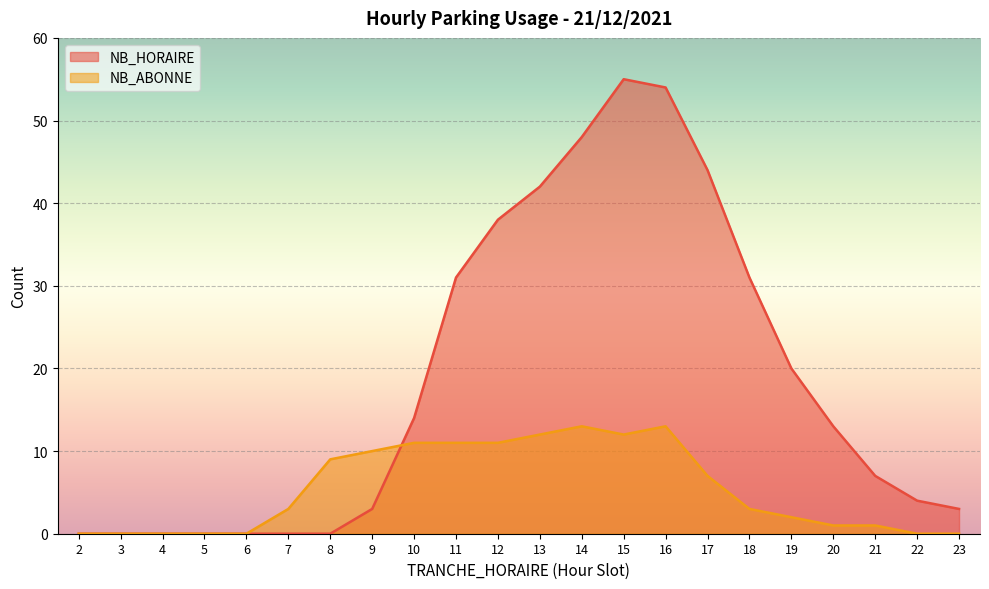

Reading right to left, list all the values displayed in this chart.

NB_HORAIRE: 3	4	7	13	20	31	44	54	55	48	42	38	31	14	3	0	0	0	0	0	0	0
NB_ABONNE: 0	0	1	1	2	3	7	13	12	13	12	11	11	11	10	9	3	0	0	0	0	0